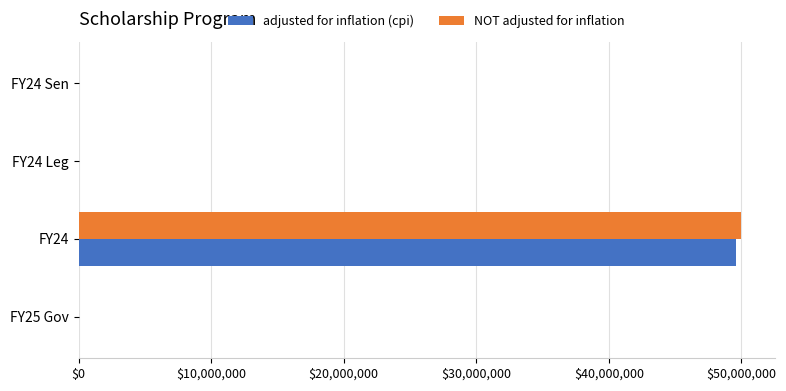

At which category is the sum across all series the highest?

FY24